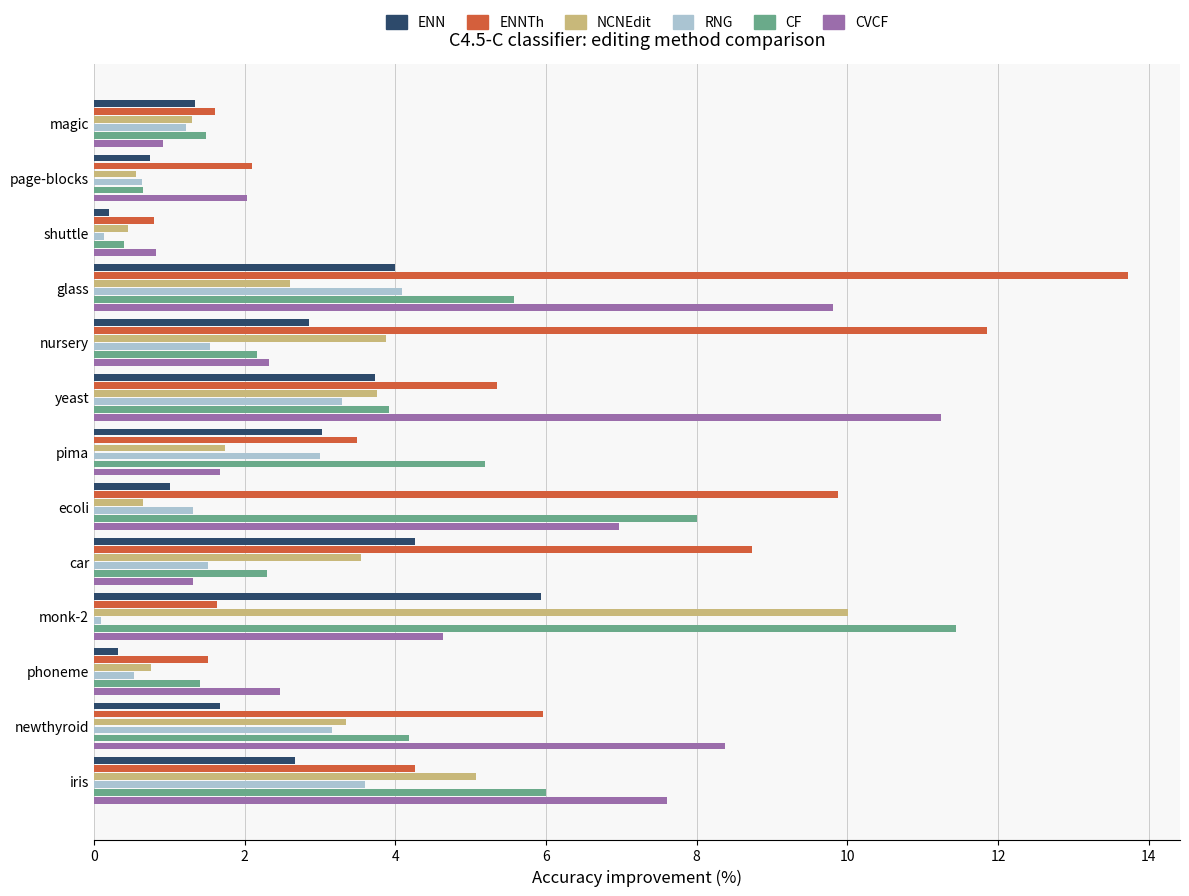

Which series has the largest total across all categories?

ENNTh